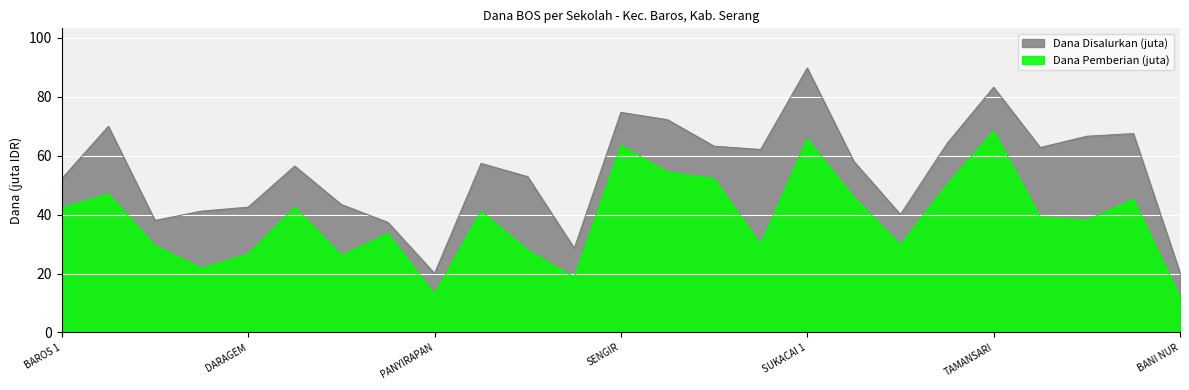

Rank the series by their average value, from lowest to highest.

Dana Pemberian (juta), Dana Disalurkan (juta)